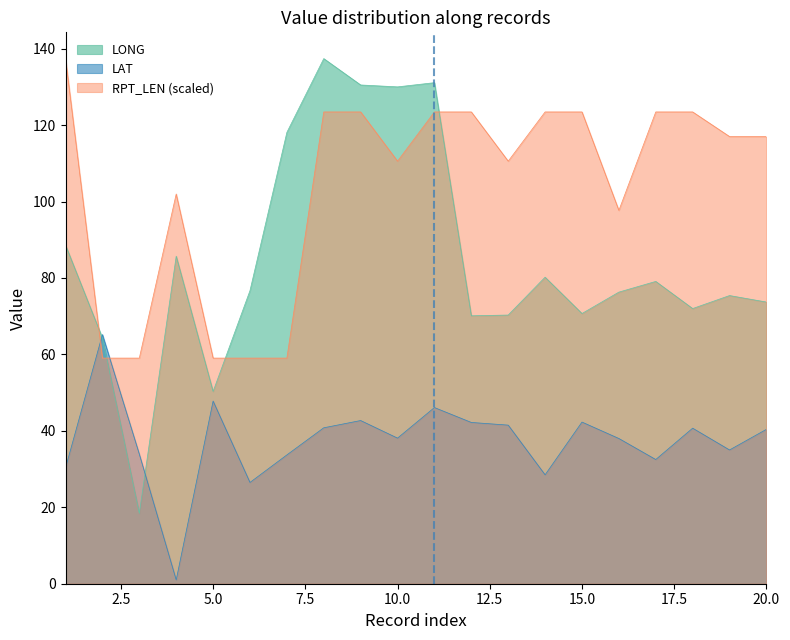

What is the spread (max minus min) of values at 20.0?

76.6